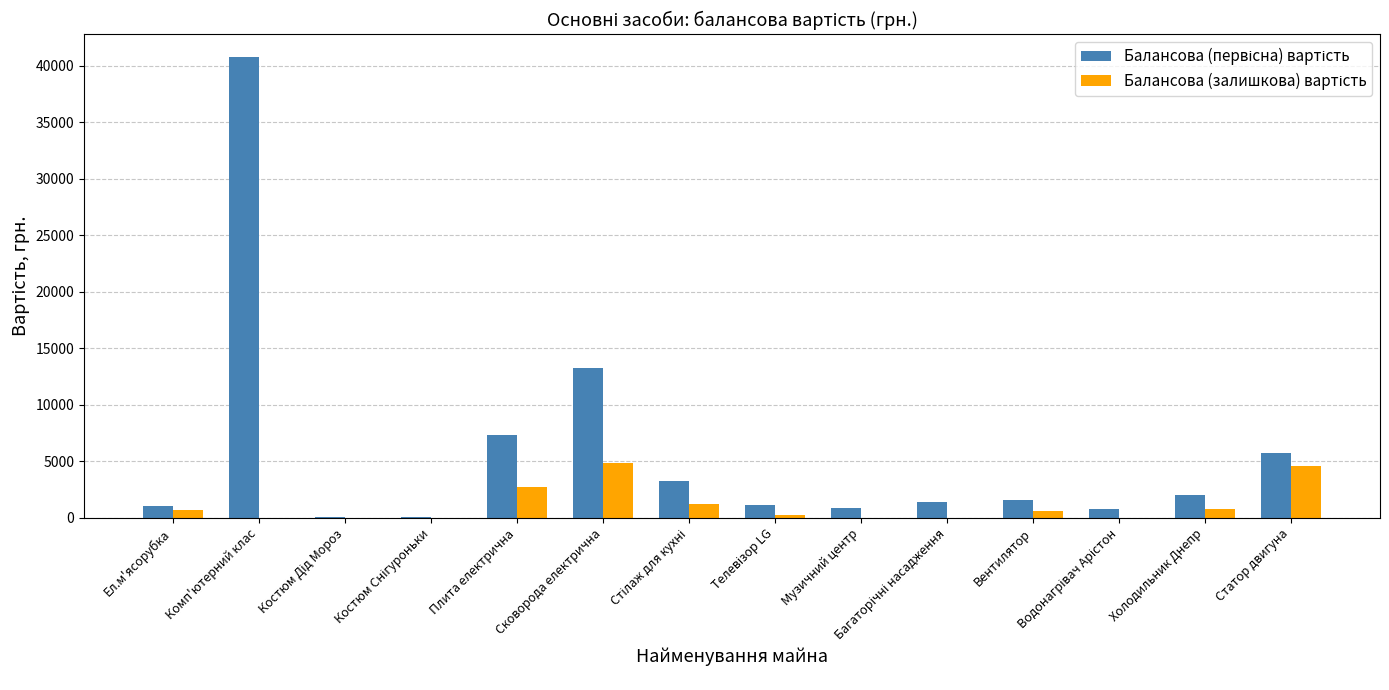

At which category is the sum across all series the highest?

Комп'ютерний клас